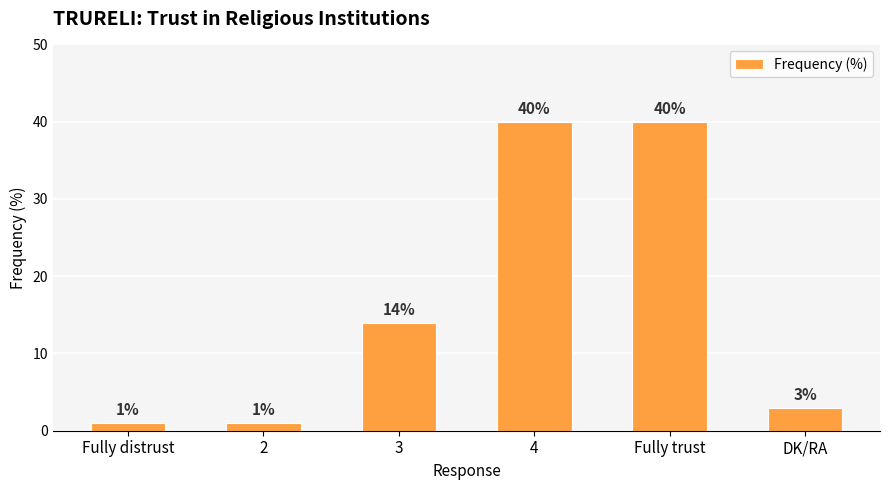

What is the sum of the values at 4 and 2?

41